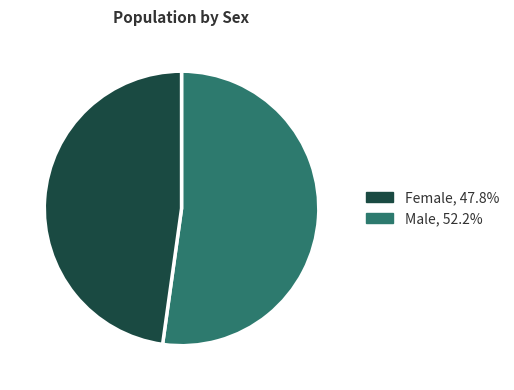

How many segments does this pie chart have?

2